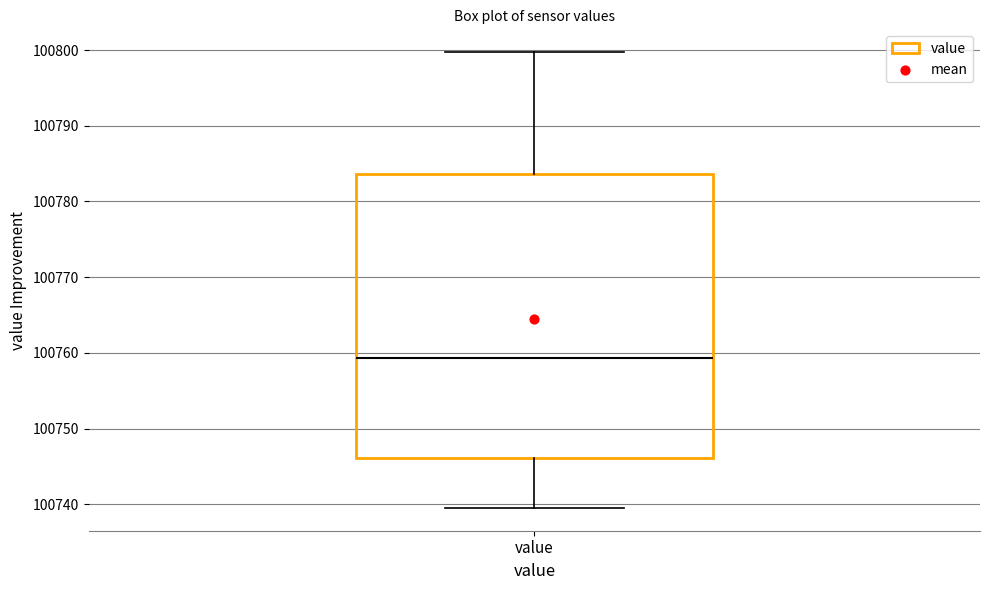

Read this box plot against the y-axis: the position of the median line, the range covered by the box, and the ends of both whiskers. The values are not printed on the chart, so give them approximately, as read against the axis.

median 100759, box 100746 to 100784, whiskers 100740 to 100800